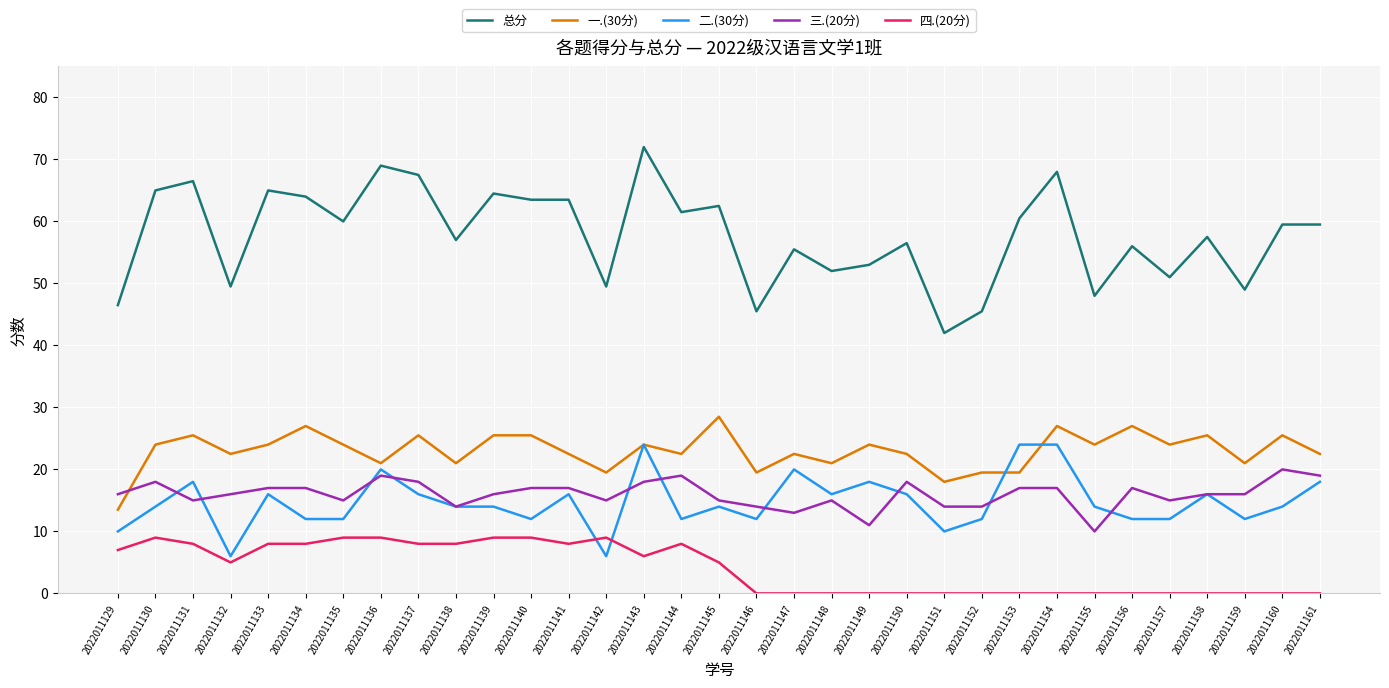

Where is the first local maximum for 总分?

2022011131